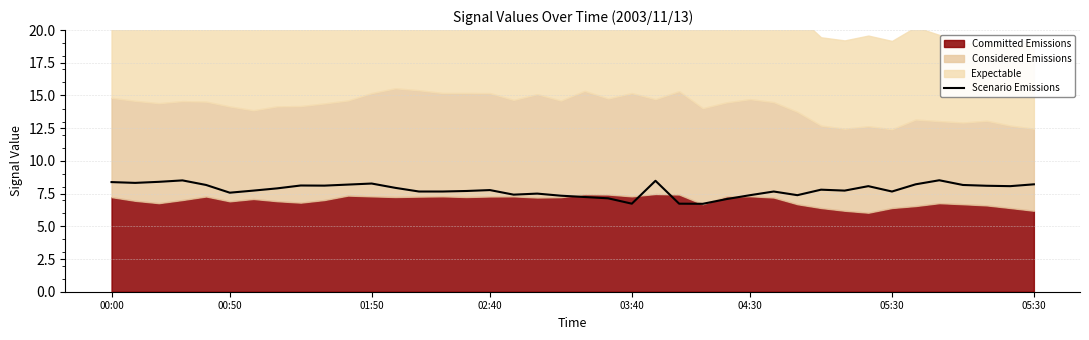

What is the change in value from 15 to 21?

-0.6